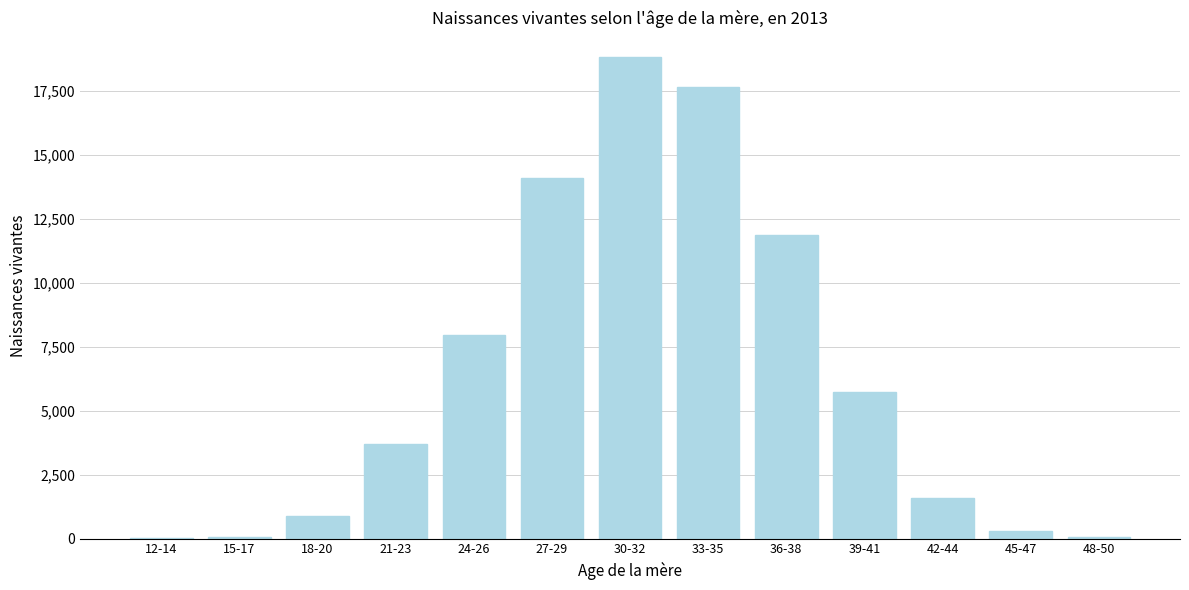

What is the change in value from 21-23 to 42-44?

-2117